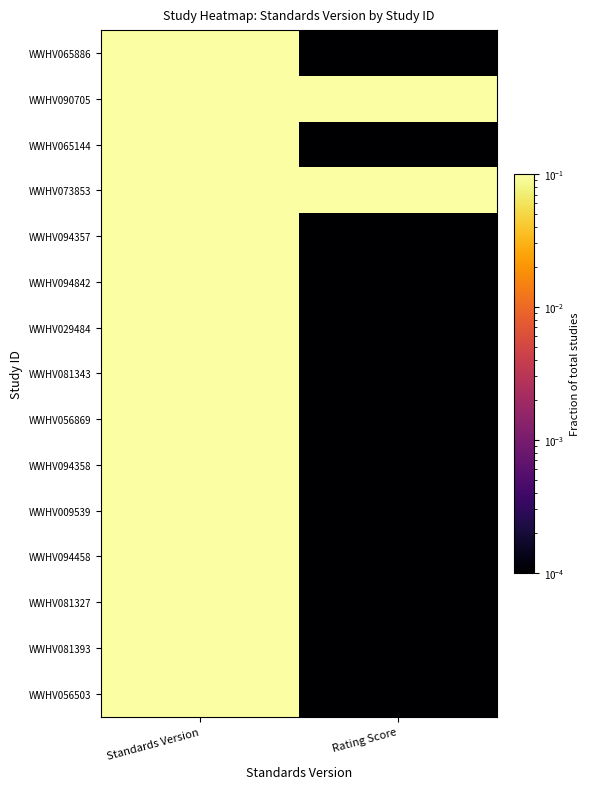

At Standards Version, list the series in order from largest to smallest.

WWHV065886, WWHV090705, WWHV065144, WWHV073853, WWHV094357, WWHV094842, WWHV081343, WWHV056869, WWHV094358, WWHV094458, WWHV081327, WWHV081393, WWHV056503, WWHV029484, WWHV009539